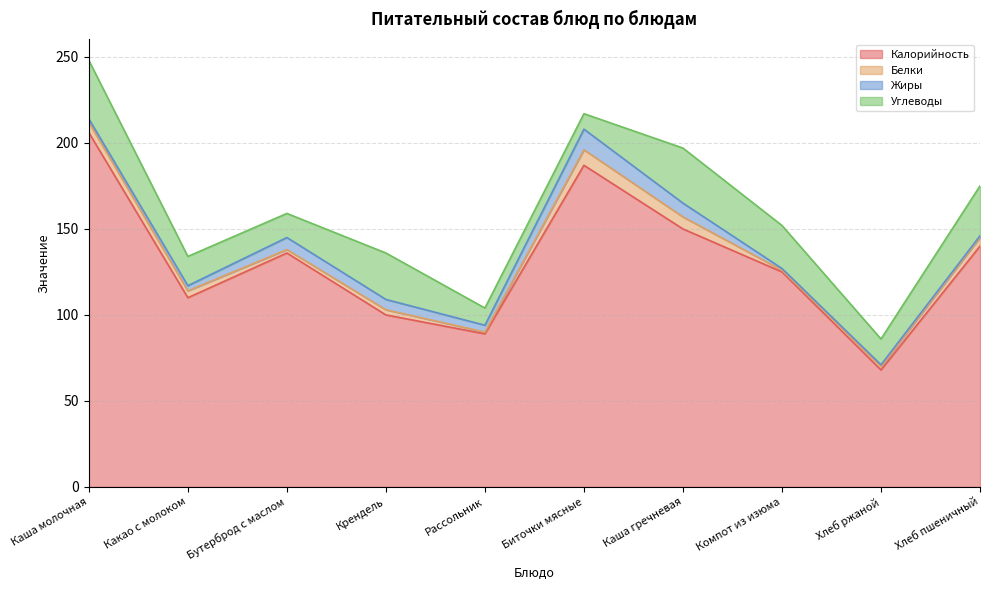

Is it true that Белки equals 1 at Рассольник?

True